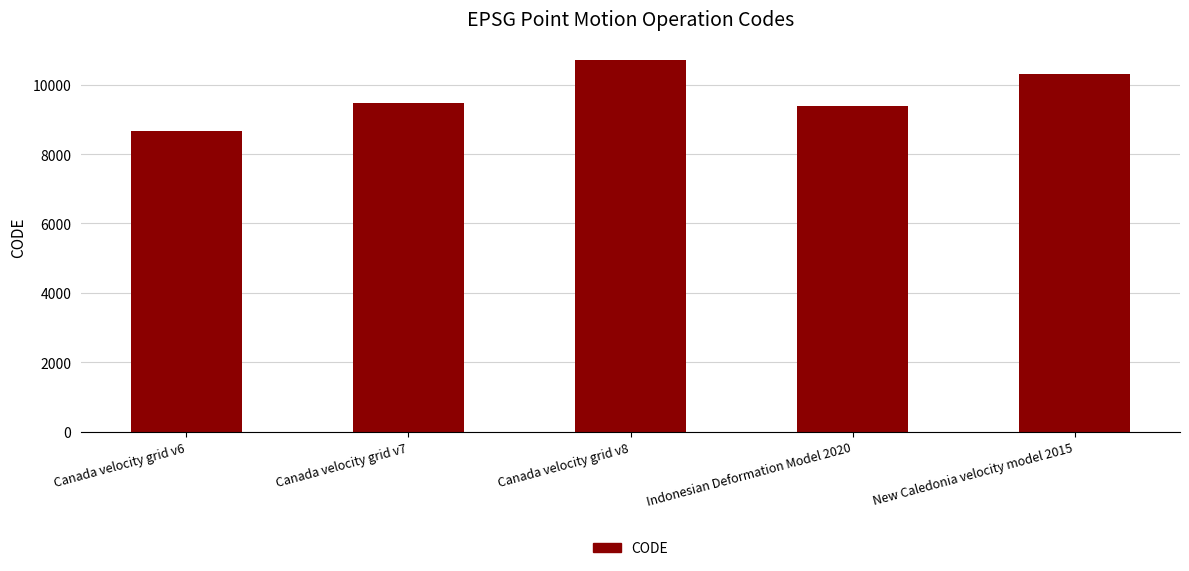

What value does the data have at Canada velocity grid v8, to the nearest 50?

10700